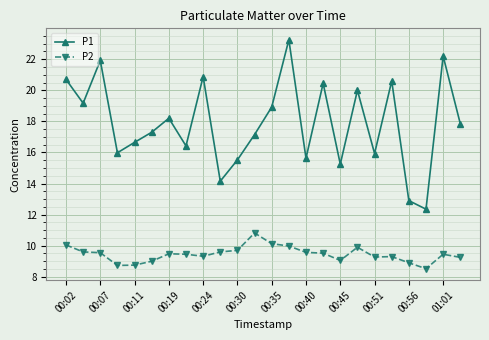

What is the sum of all P1 values?

429.4